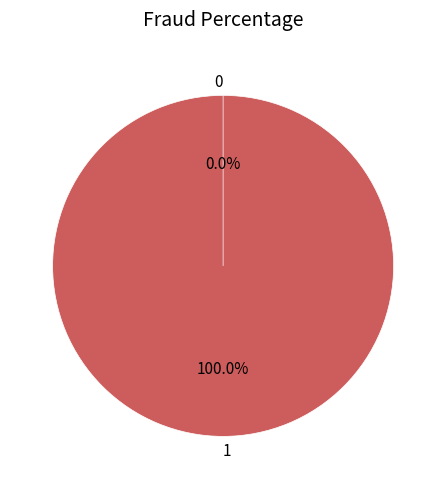

What percentage is NOT represented by 0?

100.0%